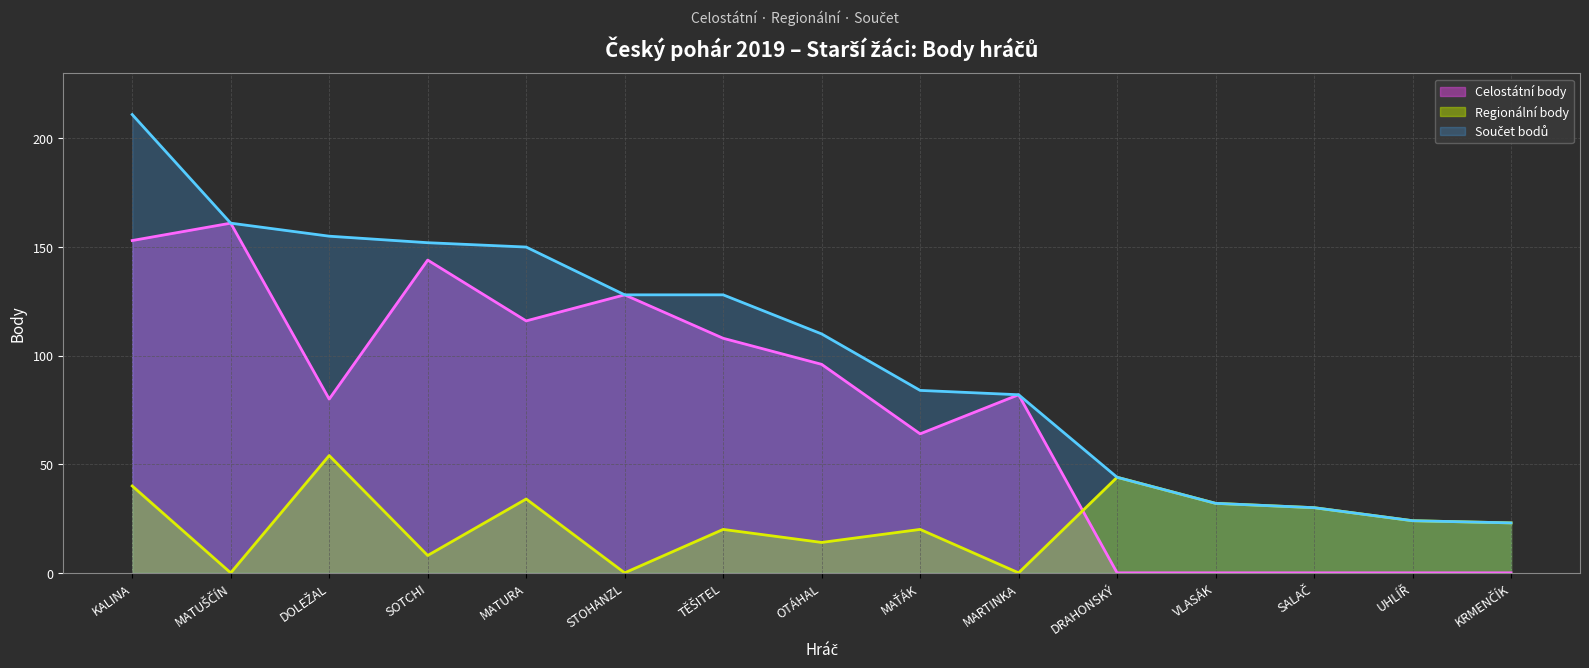

What is the label of the 12th point from the left?

VLASÁK